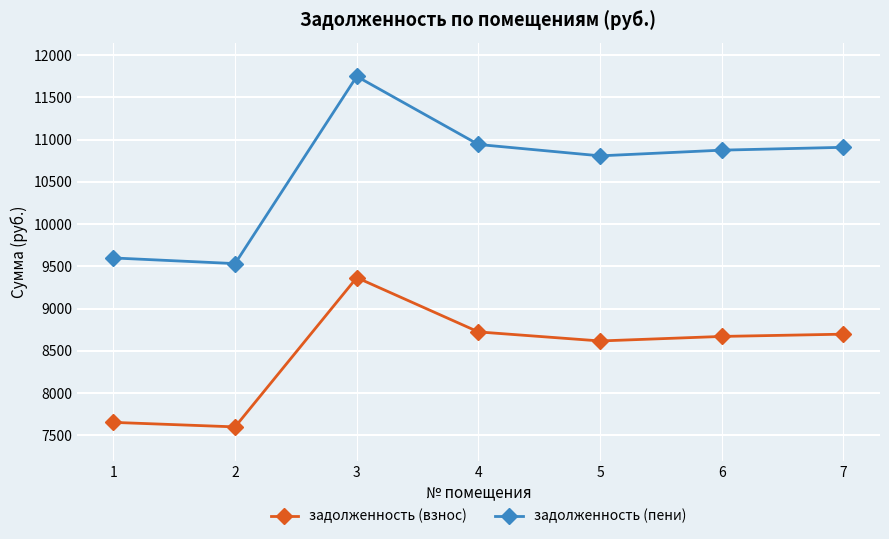

What is the value of the задолженность (пени) point at the 4th from the left?

10943.1